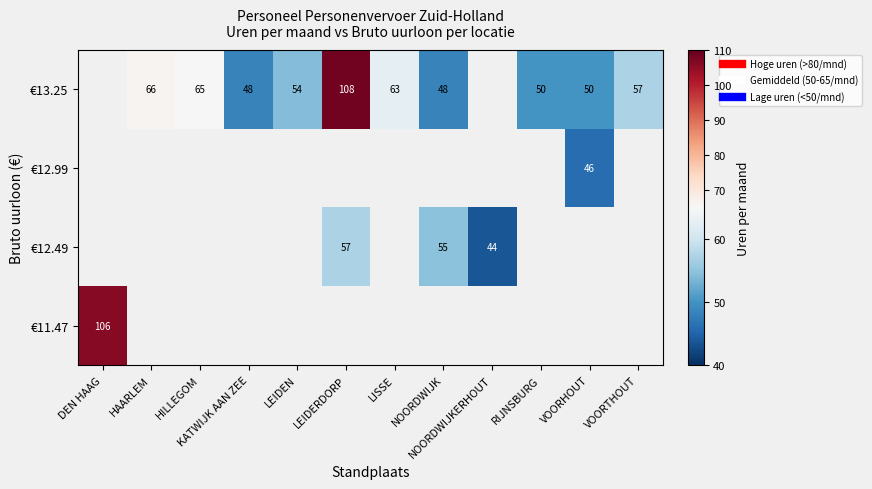

What is the minimum value shown in the chart?

43.6